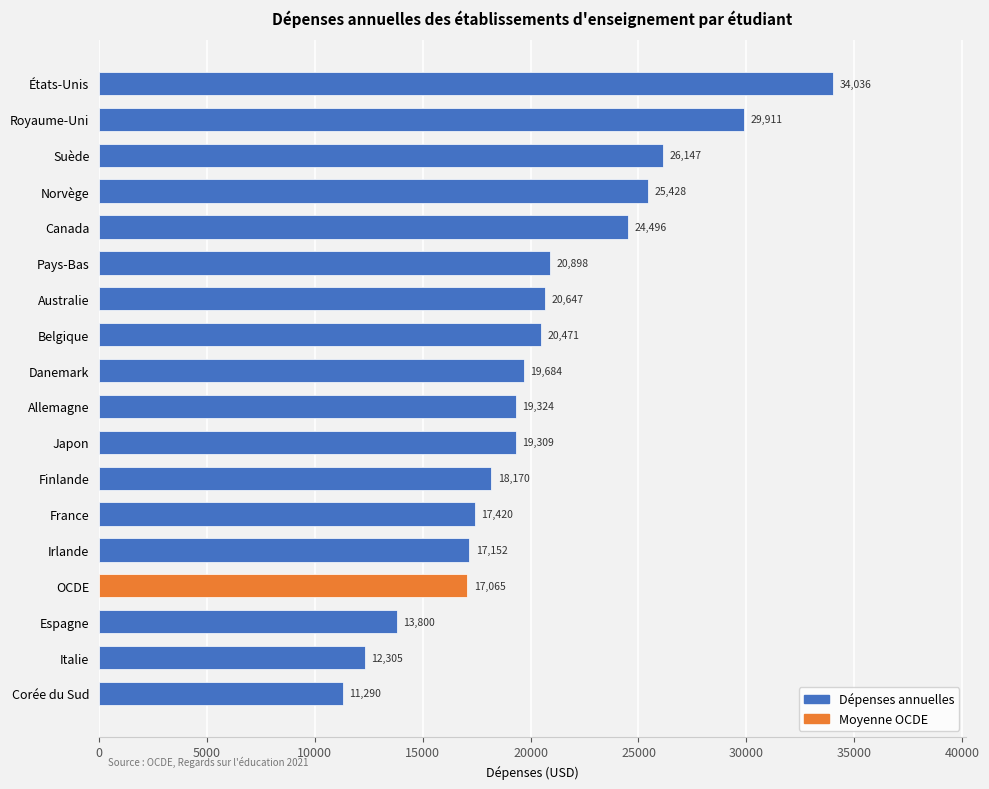

What is the average value?

20419.6